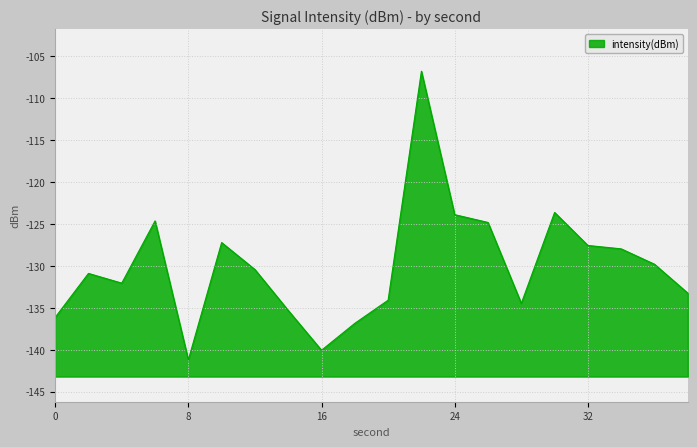

List the labels in order of value, smallest first.

8, 16, 18, 0, 14, 28, 20, 38, 4, 2, 12, 36, 34, 32, 10, 26, 6, 24, 30, 22